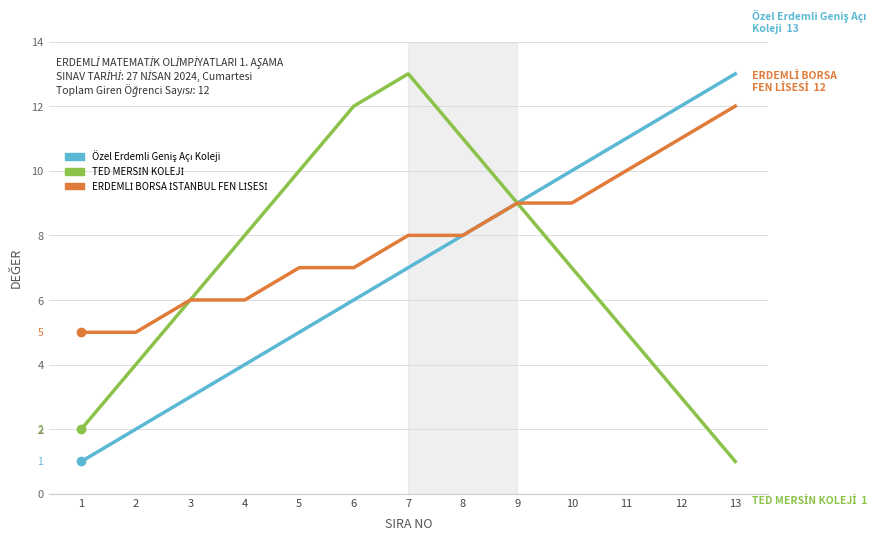

What is the maximum value shown in the chart?

13